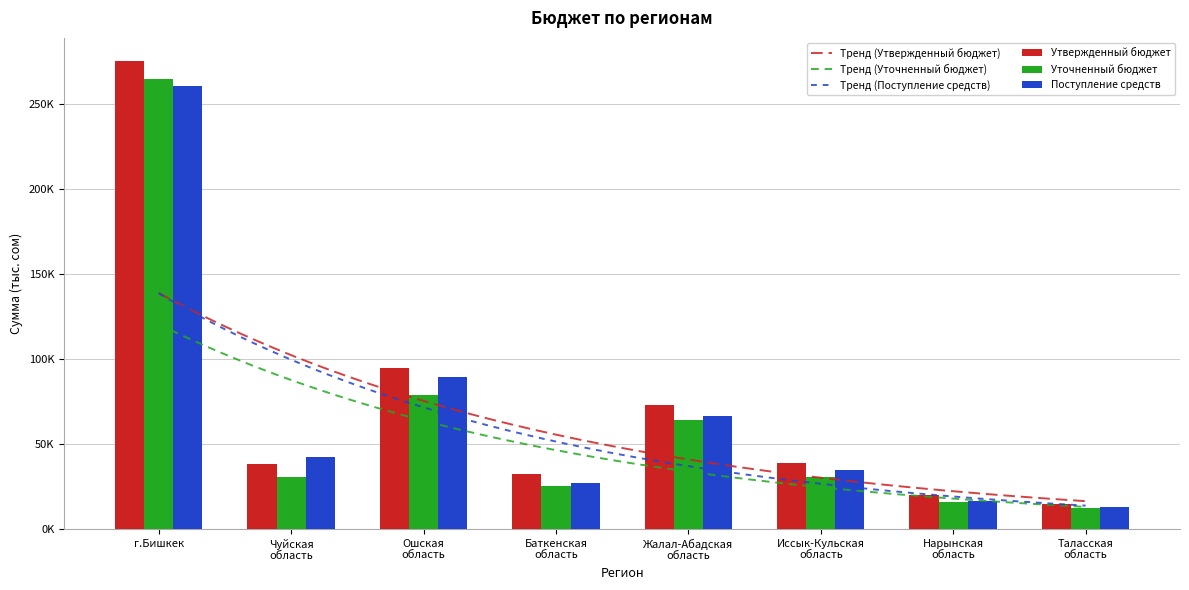

Which category has the lowest value in the Поступление средств series?

Таласская
область